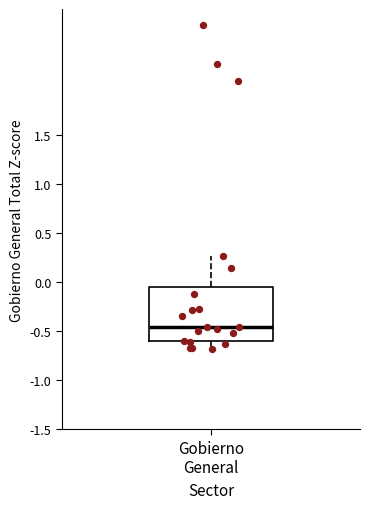

Transcribe this box plot: give where the median line is, the range the box spans, and where the two whiskers end, as read against the y-axis. The values are not printed on the chart, so give them approximately, as read against the axis.

median -0.45, box -0.60 to -0.05, whiskers -0.70 to 0.25